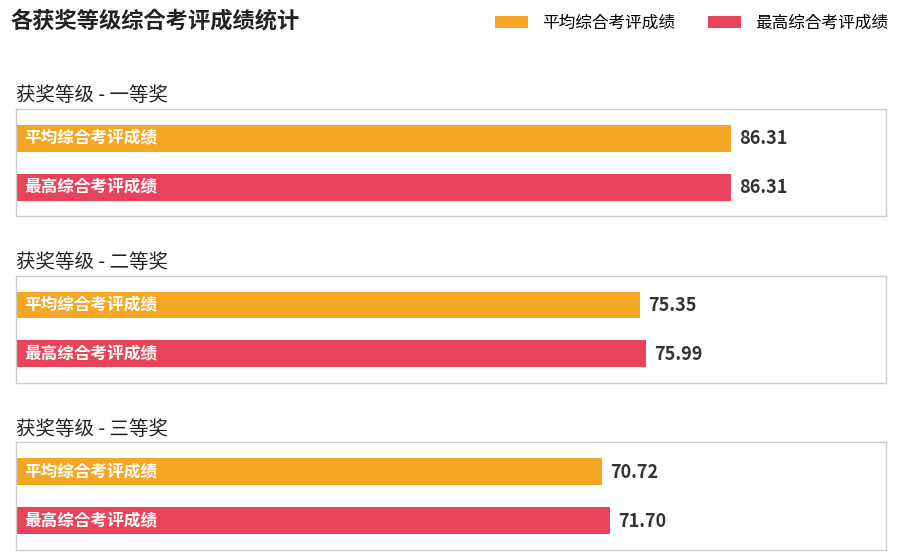

How many bars are there in total?

6